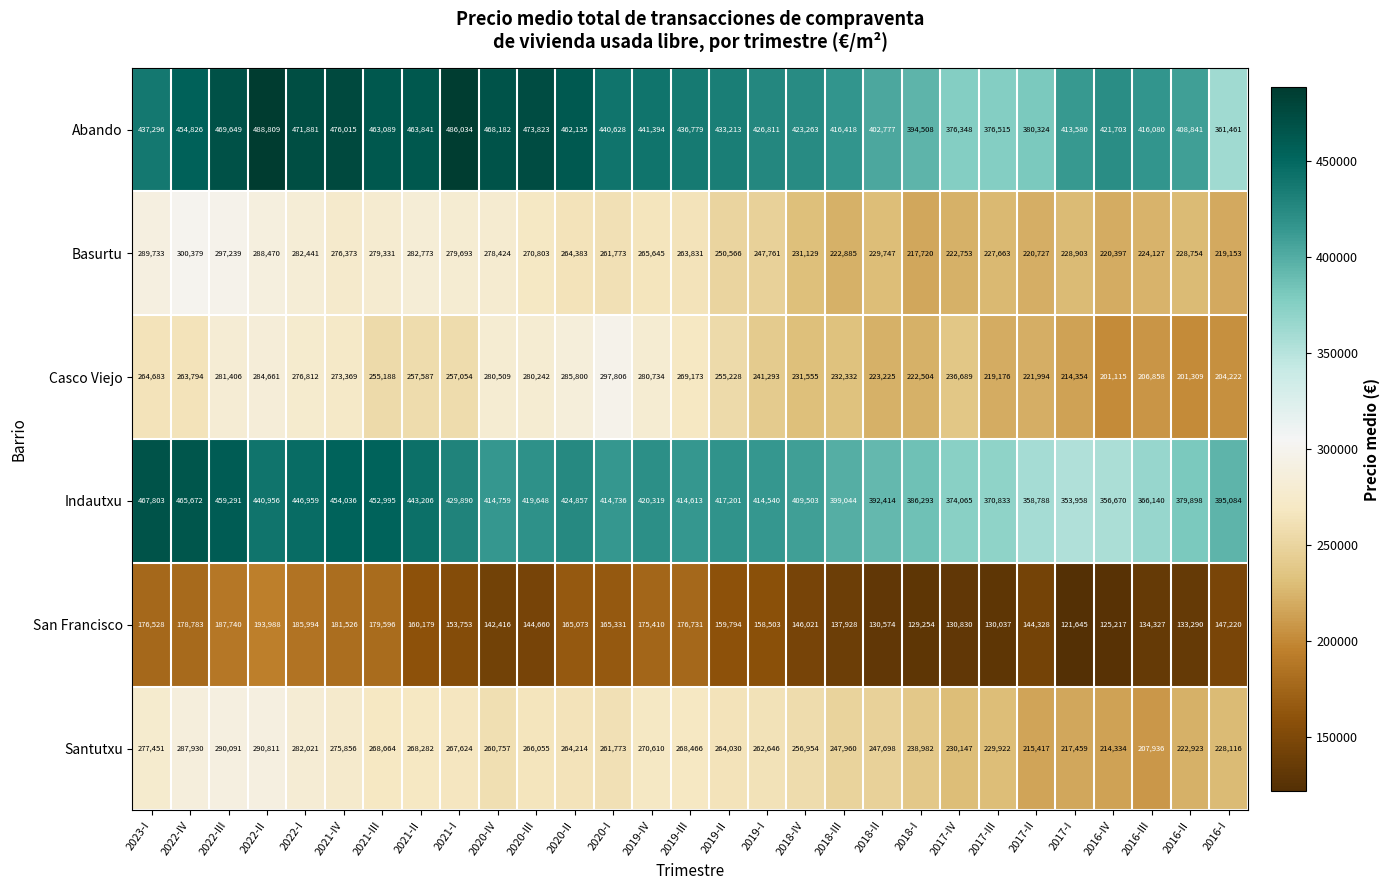

Which series has the widest spread of values?

Abando